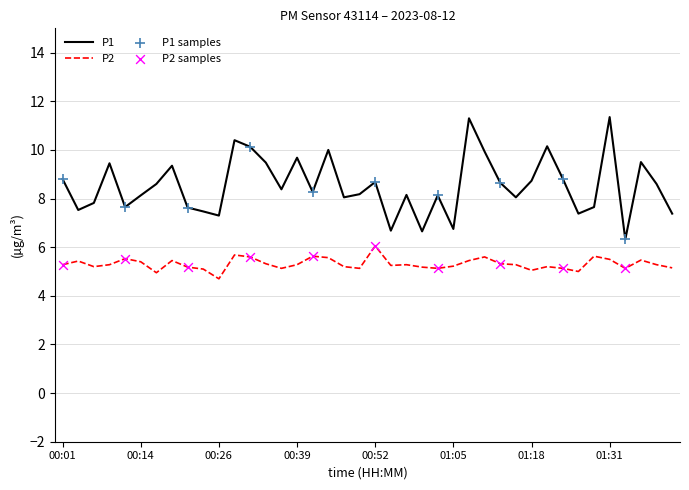

Which series has the largest total across all categories?

P1